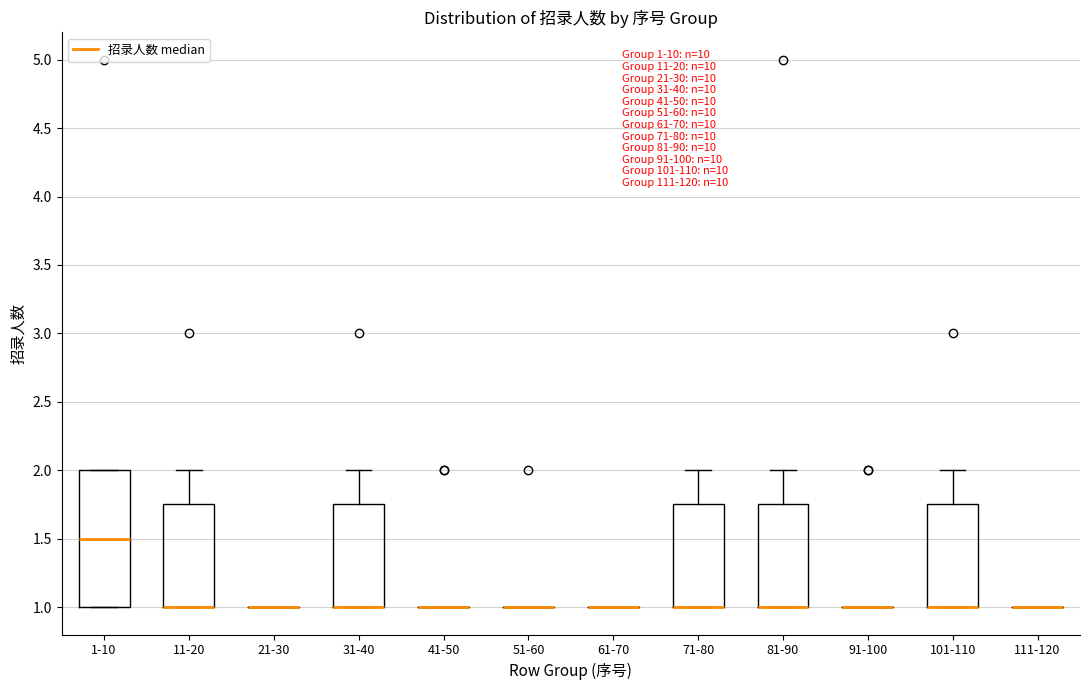

Which box is the tallest, from its lower edge to its upper edge?

1-10